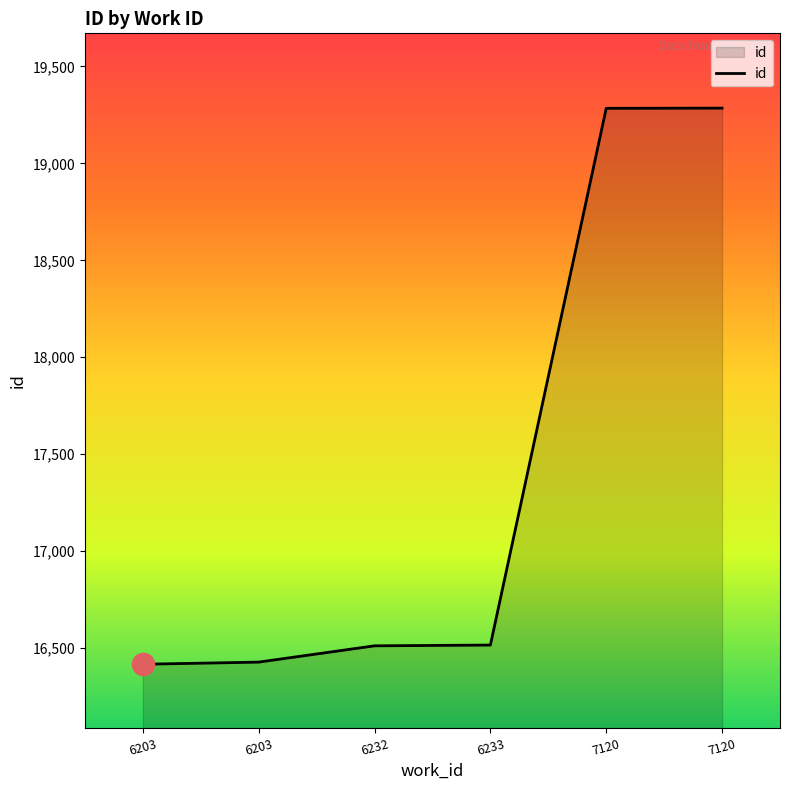

What is the average value?

17407